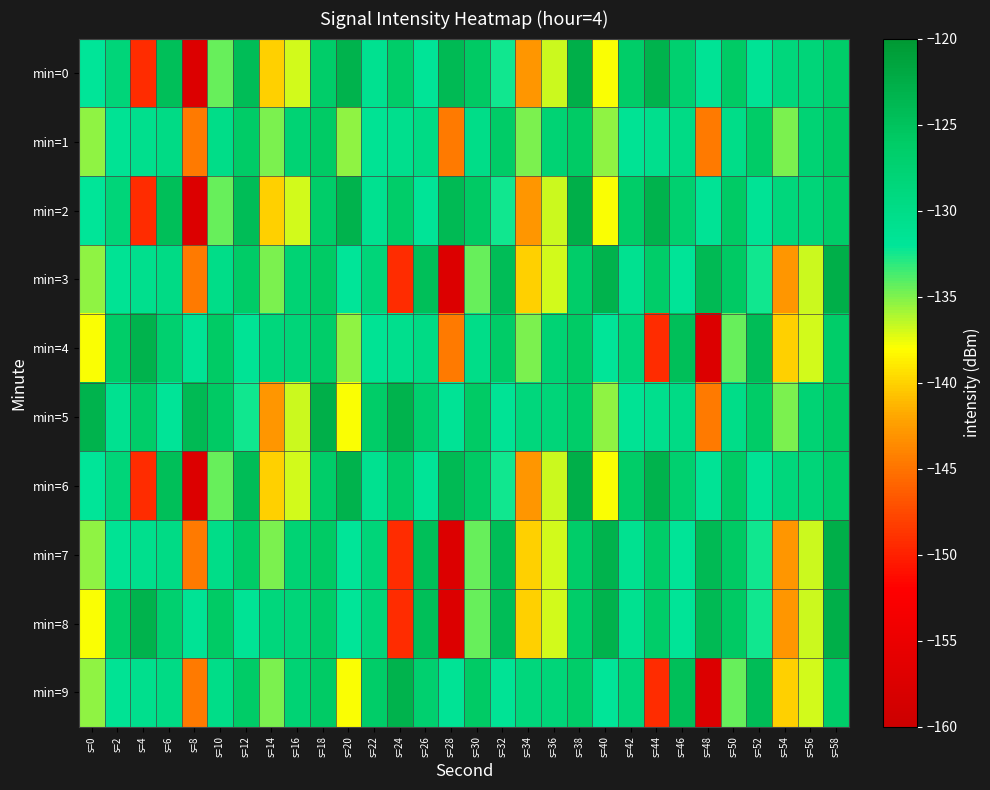

How many distinct data groups are displayed?

10